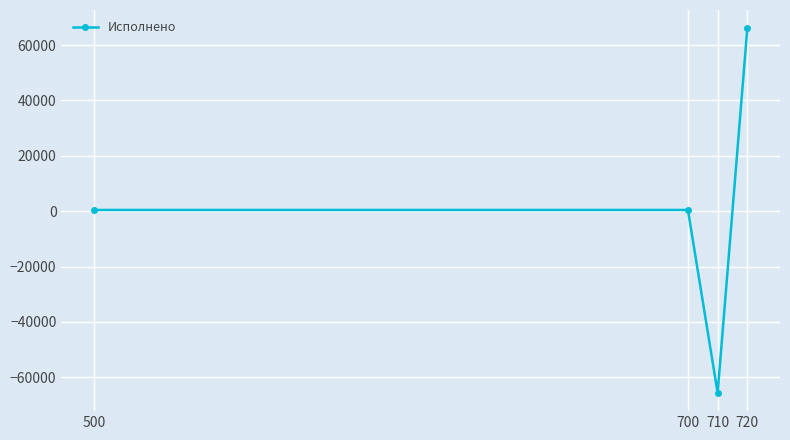

What is the average value?

323.3